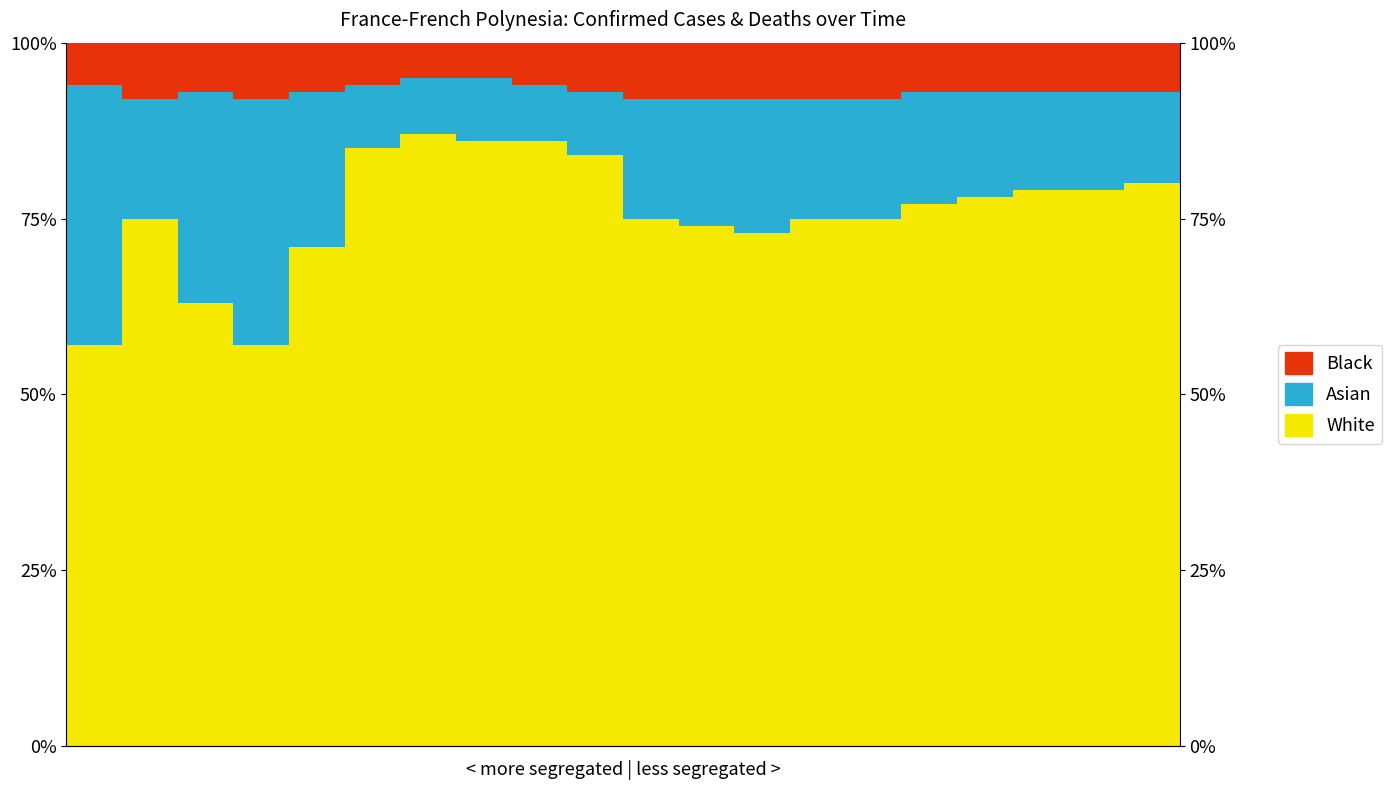

What is the sum of all Asian values?

3.4